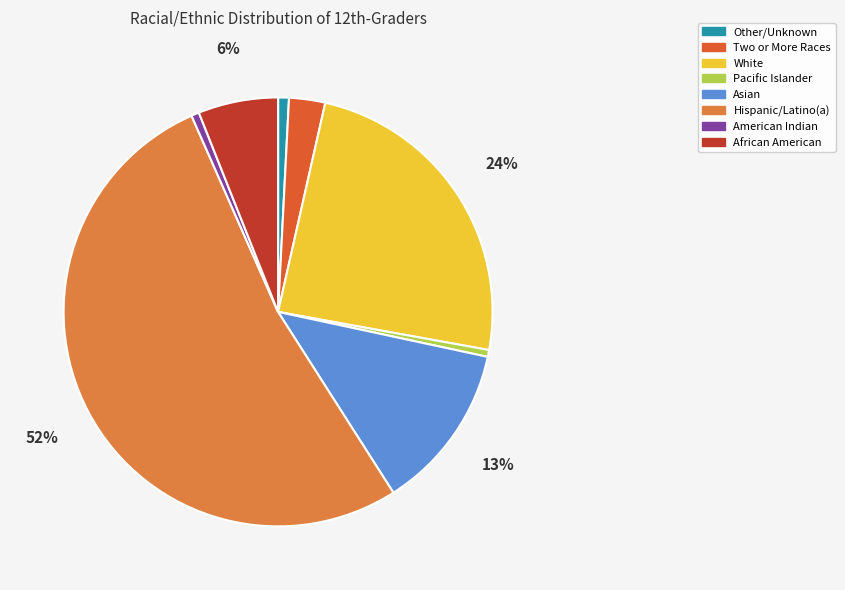

Is it true that Pacific Islander is 1% of the pie?

True